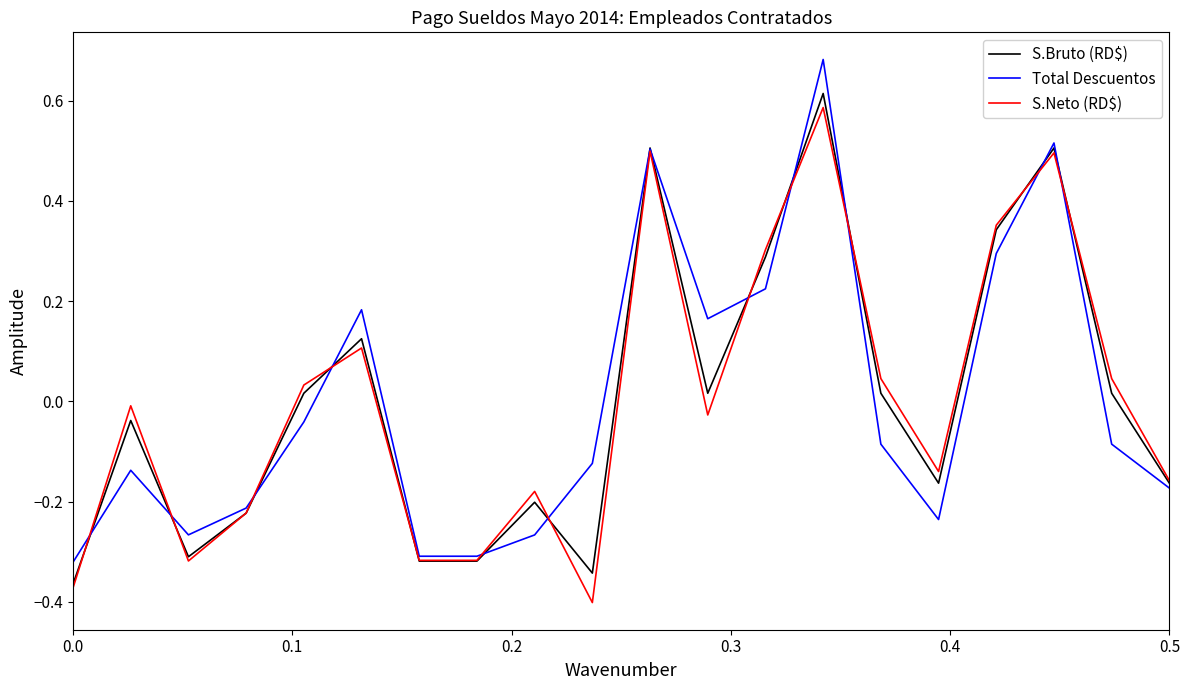

Reading right to left, transcribe all the data shown in this chart.

S.Bruto (RD$): -0.2	0.0	0.5	0.3	-0.2	0.0	0.6	0.3	0.0	0.5	-0.3	-0.2	-0.3	-0.3	0.1	0.0	-0.2	-0.3	-0.0	-0.4
Total Descuentos: -0.2	-0.1	0.5	0.3	-0.2	-0.1	0.7	0.2	0.2	0.5	-0.1	-0.3	-0.3	-0.3	0.2	-0.0	-0.2	-0.3	-0.1	-0.3
S.Neto (RD$): -0.2	0.0	0.5	0.4	-0.1	0.0	0.6	0.3	-0.0	0.5	-0.4	-0.2	-0.3	-0.3	0.1	0.0	-0.2	-0.3	-0.0	-0.4